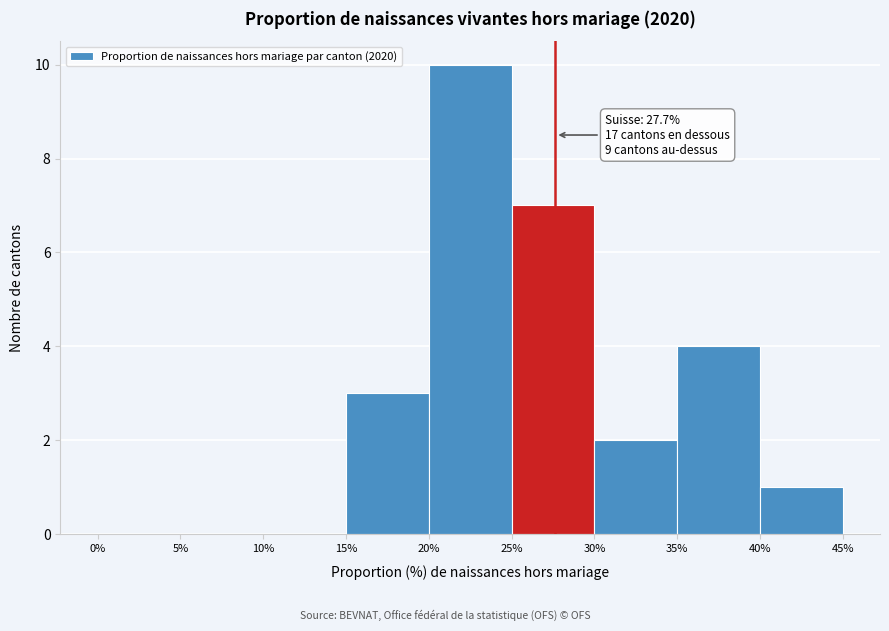

Which range on the x-axis has the tallest bar?

20% to 25%